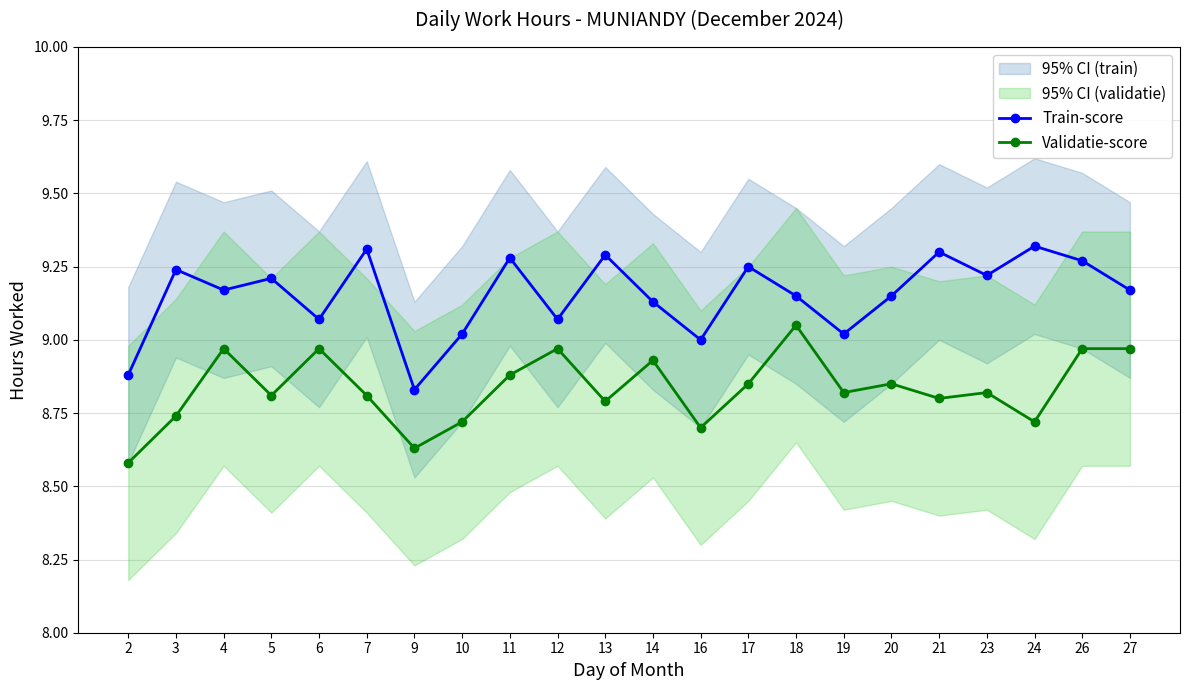

Reading left to right, extract all data points from this chart.

Train-score: 2=8.9	3=9.2	4=9.2	5=9.2	6=9.1	7=9.3	9=8.8	10=9.0	11=9.3	12=9.1	13=9.3	14=9.1	16=9.0	17=9.2	18=9.2	19=9.0	20=9.2	21=9.3	23=9.2	24=9.3	26=9.3	27=9.2
Validatie-score: 2=8.6	3=8.7	4=9.0	5=8.8	6=9.0	7=8.8	9=8.6	10=8.7	11=8.9	12=9.0	13=8.8	14=8.9	16=8.7	17=8.8	18=9.1	19=8.8	20=8.8	21=8.8	23=8.8	24=8.7	26=9.0	27=9.0